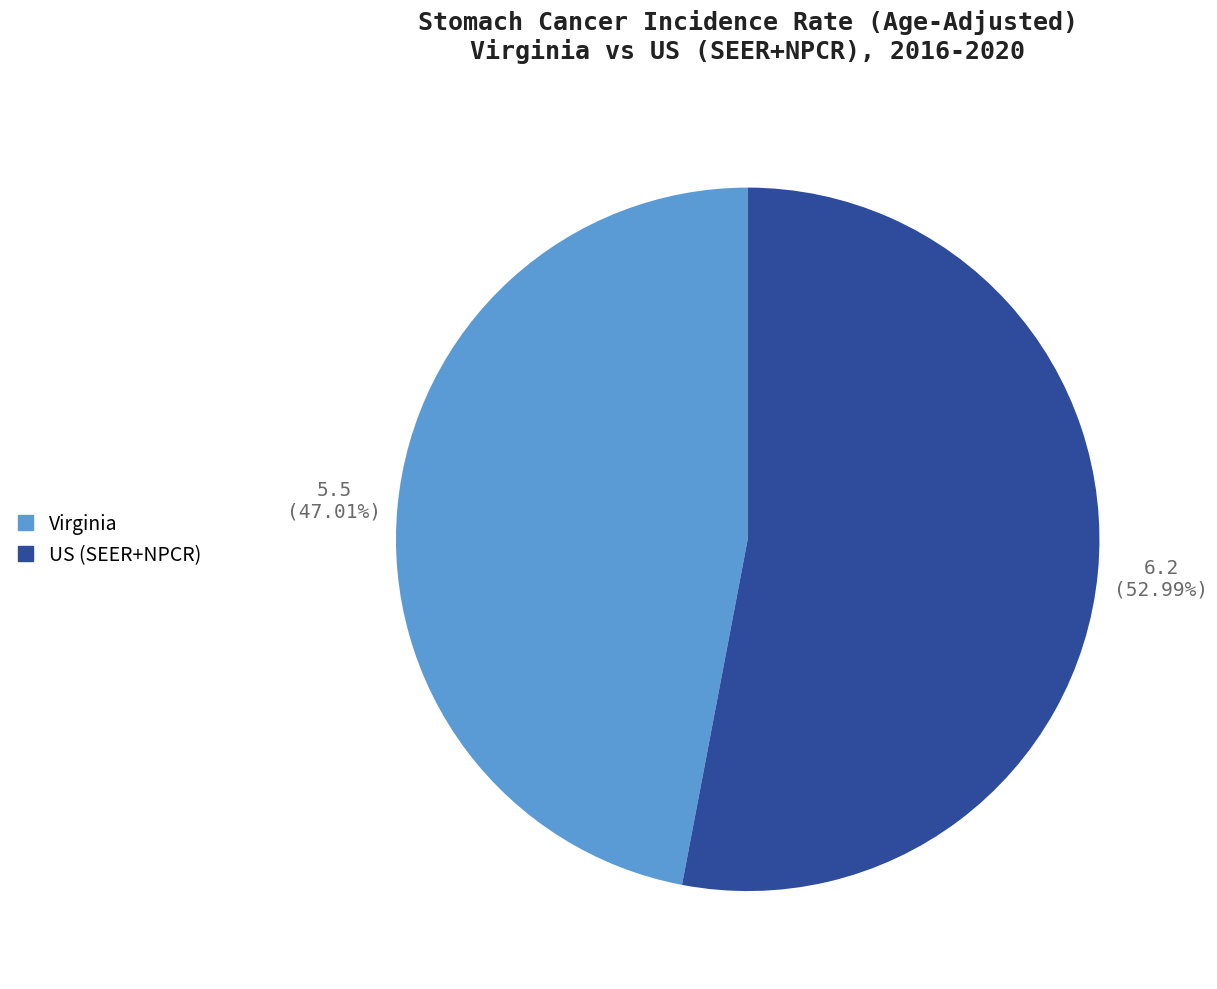

To the nearest percent, what is the difference between the largest and smallest slice percentages?

6%